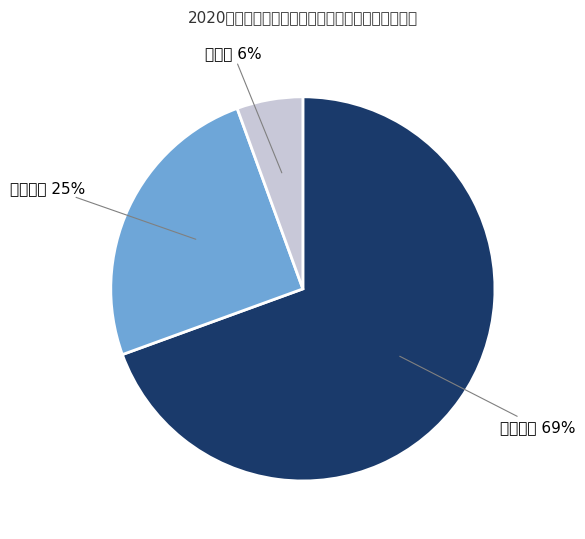

Does 专技岗位 account for over 50% of the chart?

Yes